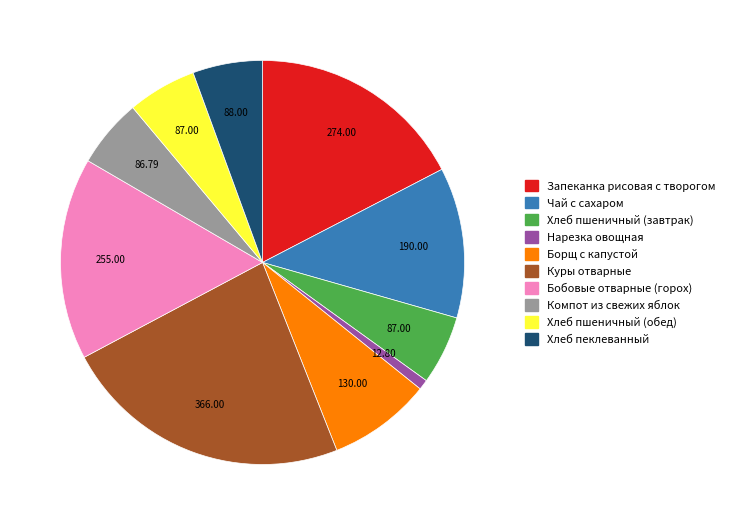

What is the largest slice in the pie chart?

Куры отварные